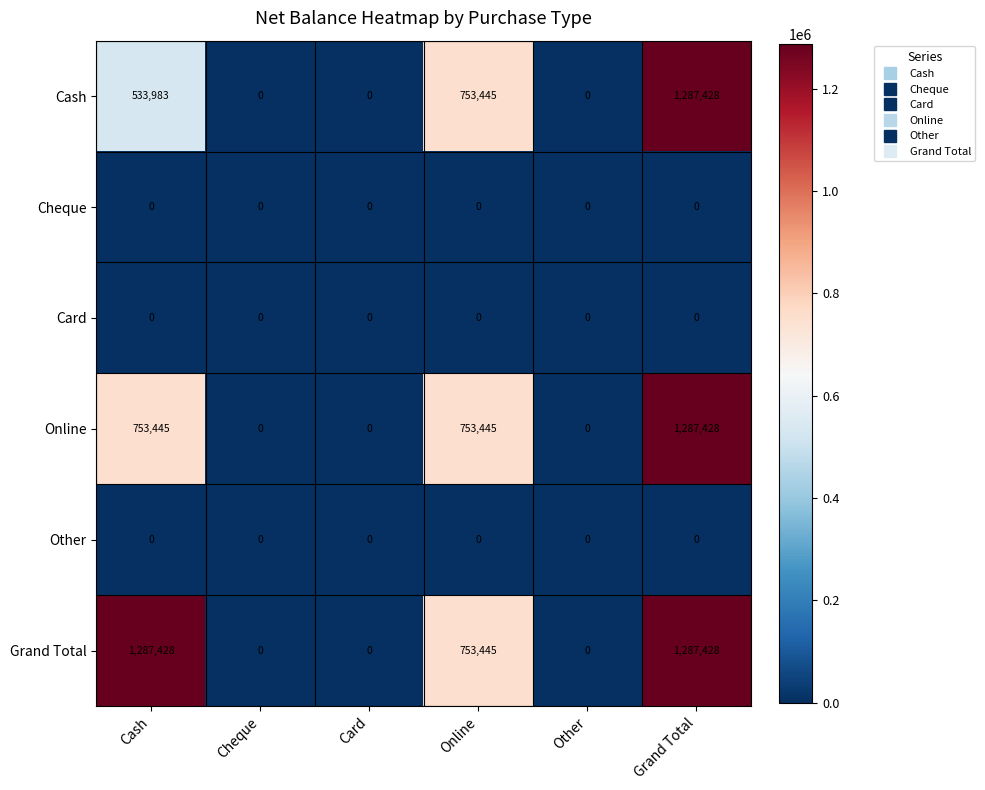

The Grand Total series shows 753445 at Online. True or false?

True